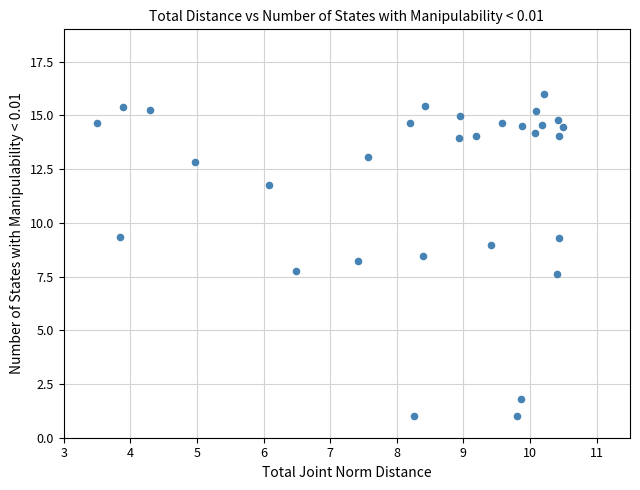

What is the range of X values (max minus min)?

7.0